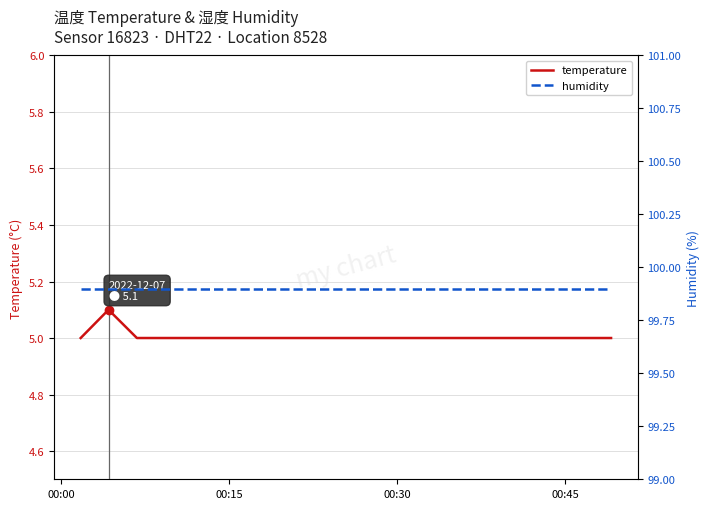

What is the highest value of the temperature series?

5.1